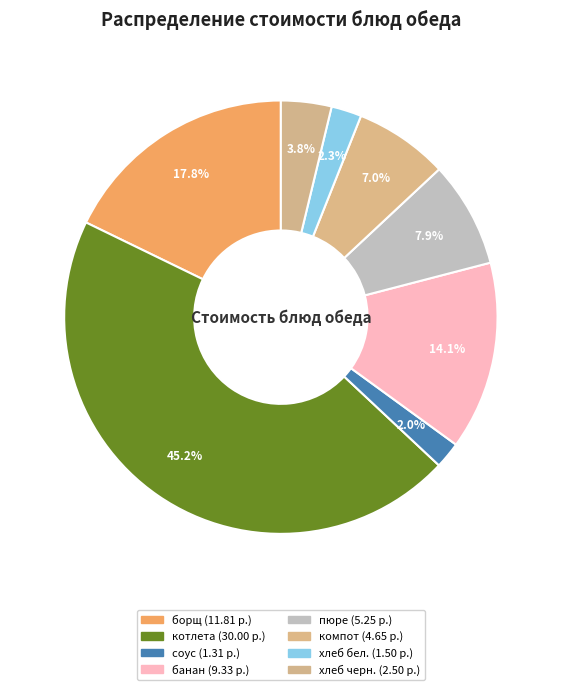

How many segments does this pie chart have?

8